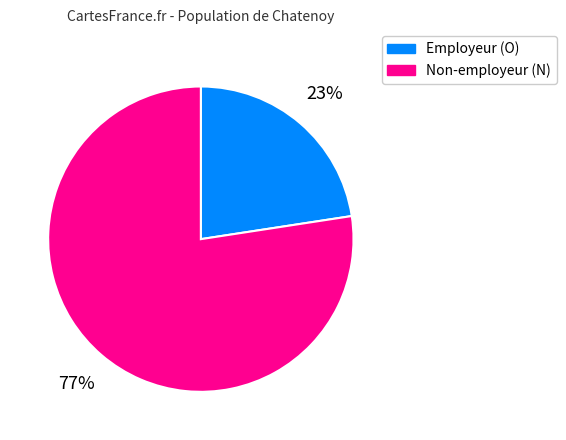

Rank the categories by value from highest to lowest.

Non-employeur (N), Employeur (O)